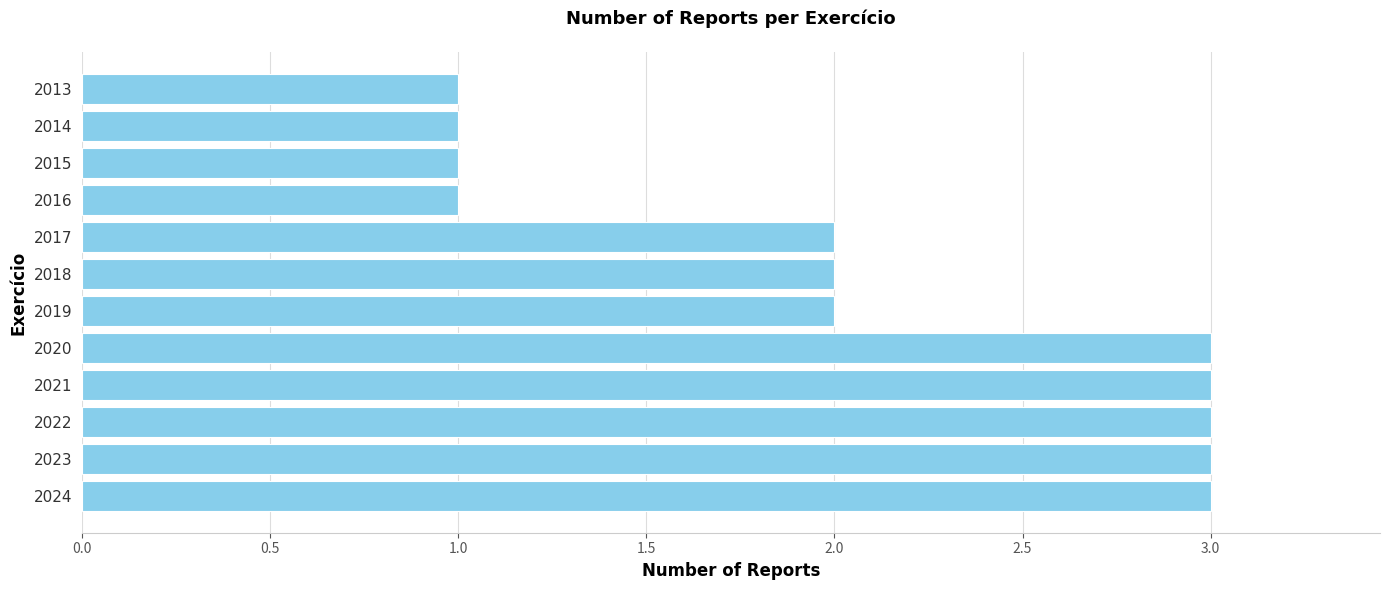

Between 2021 and 2014, which is larger?

2021